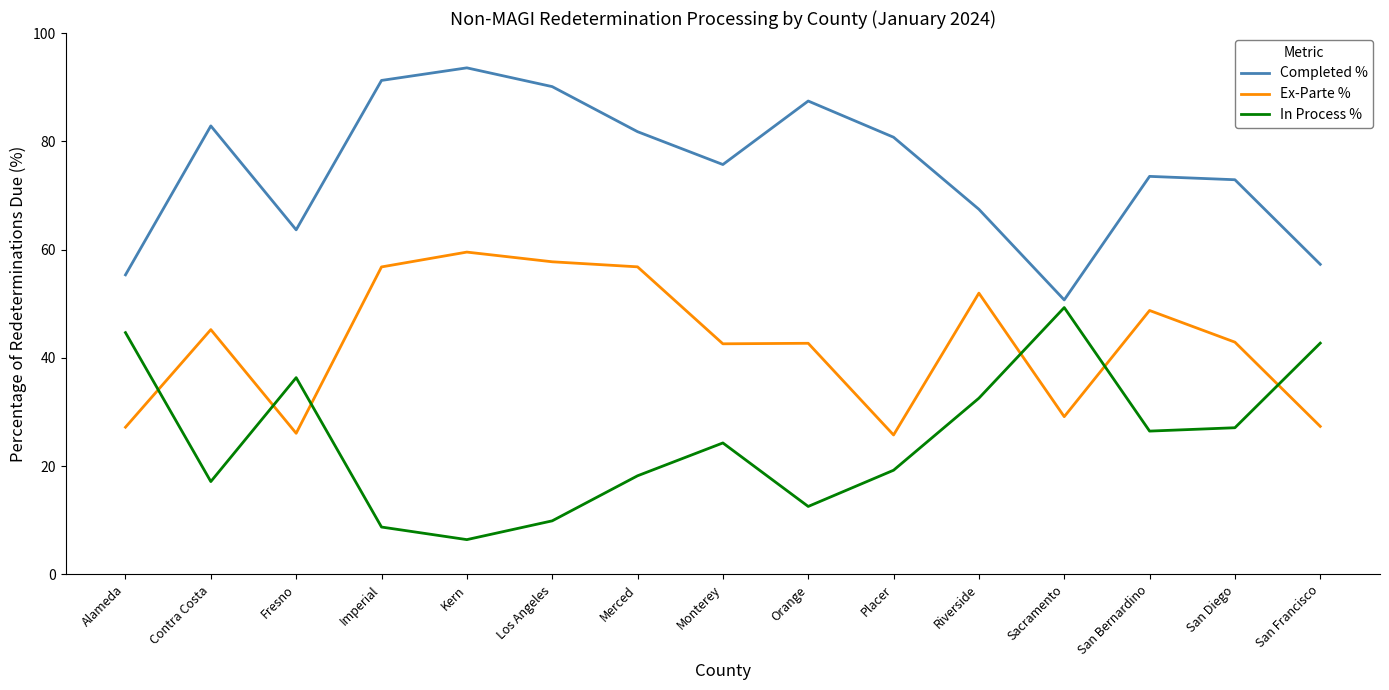

True or false: In Process % and Completed % intersect in this chart.

False